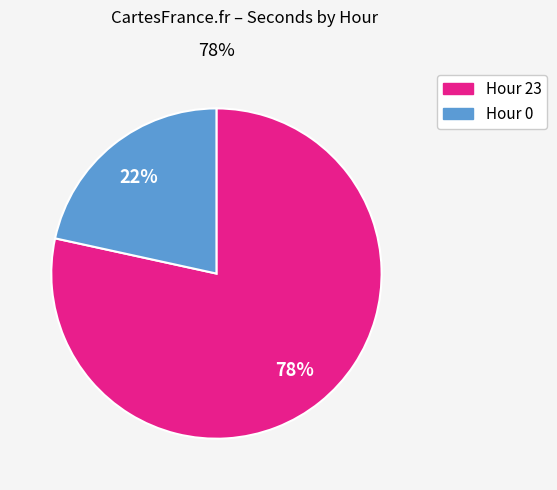

To the nearest percent, what is the average slice percentage?

50%